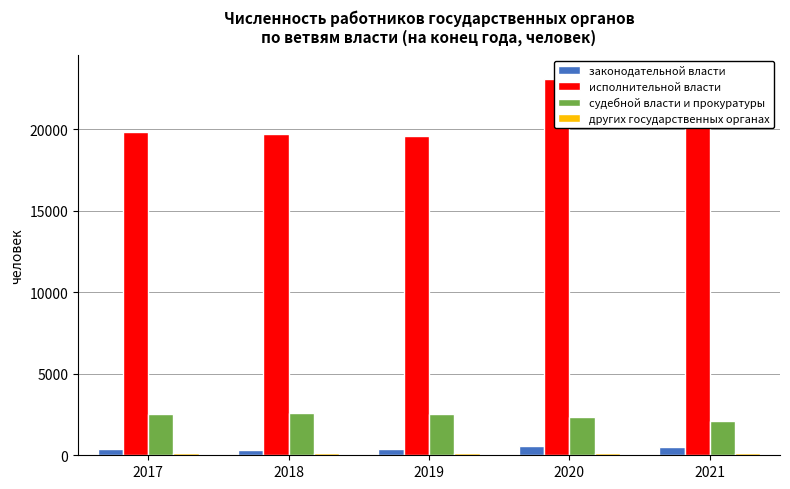

What are all the series names shown in the legend?

законодательной власти, исполнительной власти, судебной власти и прокуратуры, других государственных органах